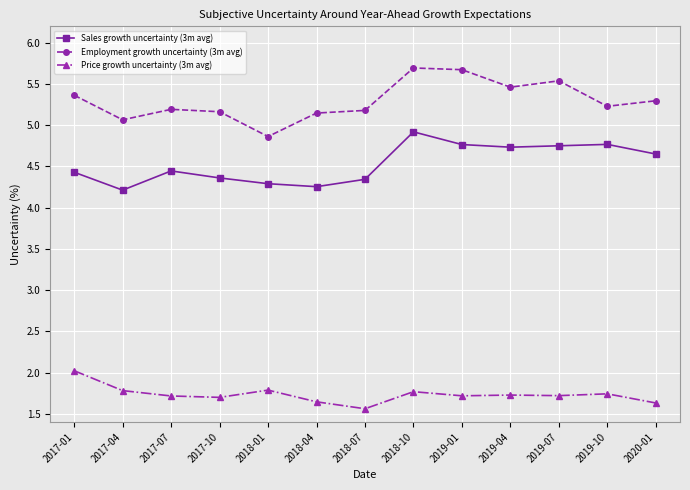

How many distinct data groups are displayed?

3